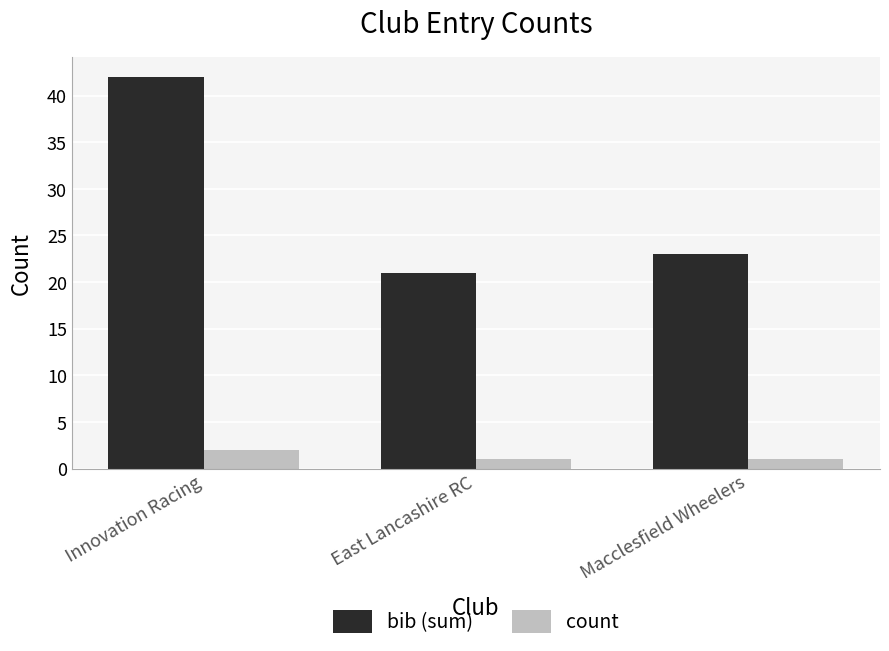

Which category has the highest value across all series?

Innovation Racing